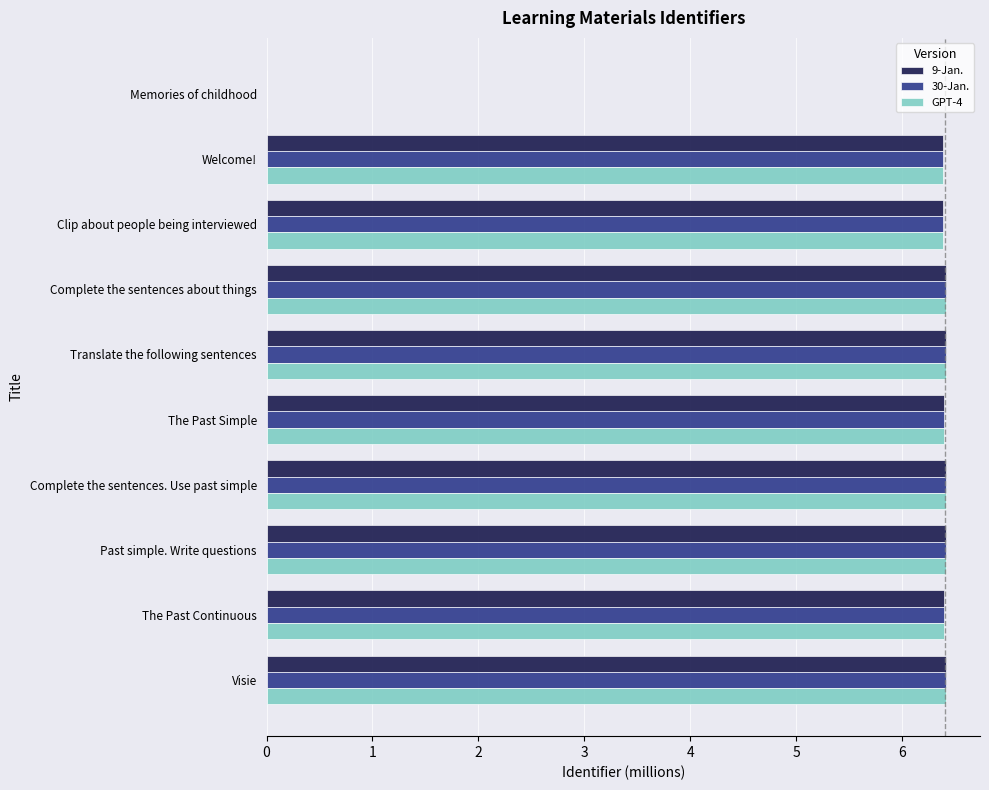

The 30-Jan. series shows 3.5 at Translate the following sentences. True or false?

False